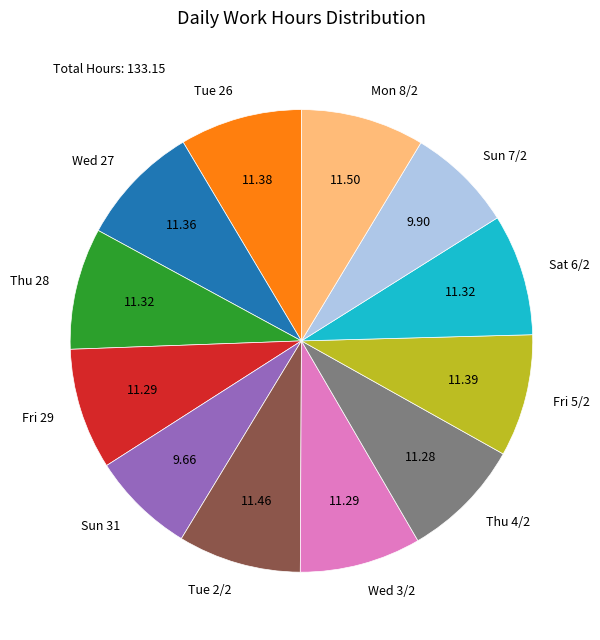

What is the ratio of the value at Fri 29 to the value at Wed 3/2?

1.0